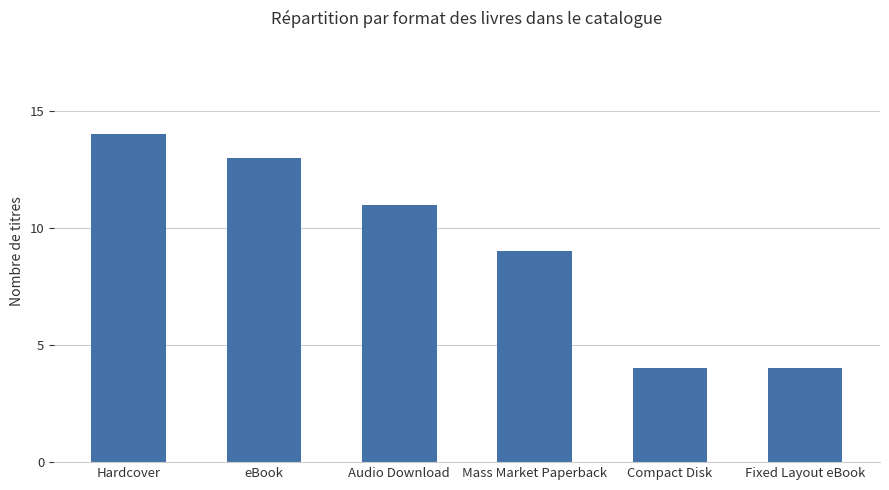

What is the value of the 2nd bar from the left?

13